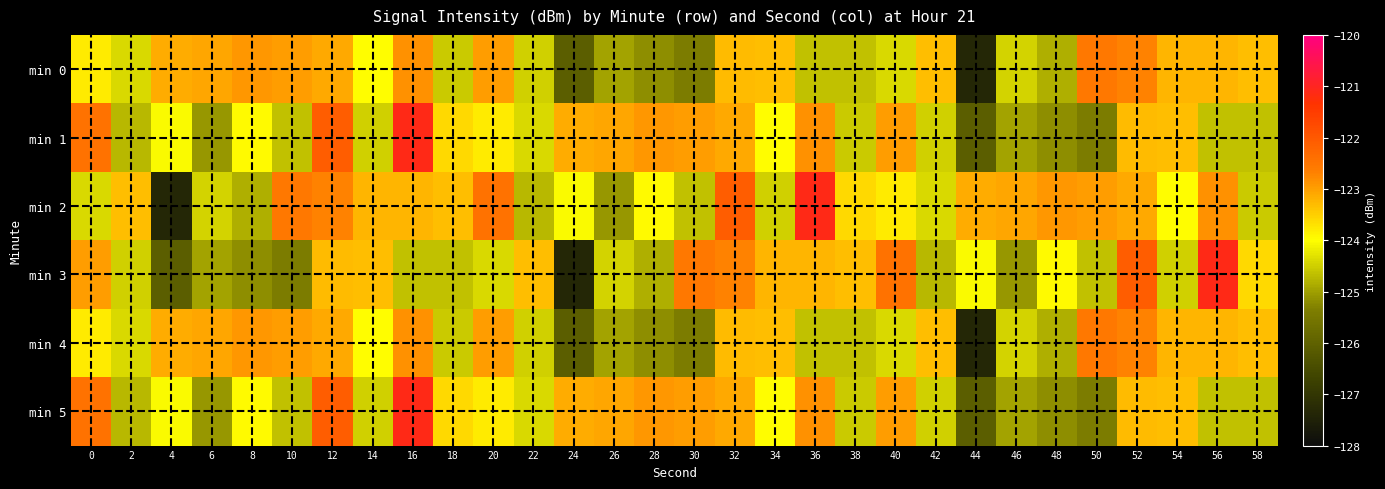

Reading left to right, what are all the values shown in this chart?

min 0: 0=-123.8	2=-124.4	4=-123.2	6=-123.1	8=-122.9	10=-123.0	12=-123.1	14=-124.0	16=-122.8	18=-124.6	20=-123.0	22=-124.5	24=-126.1	26=-125.0	28=-125.2	30=-125.4	32=-123.3	34=-123.3	36=-124.6	38=-124.6	40=-124.4	42=-123.3	44=-127.4	46=-124.5	48=-124.8	50=-122.5	52=-122.7	54=-123.2	56=-123.2	58=-123.3
min 1: 0=-122.4	2=-124.7	4=-124.1	6=-125.1	8=-124.0	10=-124.6	12=-122.1	14=-124.5	16=-121.1	18=-123.6	20=-123.8	22=-124.4	24=-123.2	26=-123.1	28=-122.9	30=-123.0	32=-123.1	34=-124.0	36=-122.8	38=-124.6	40=-123.0	42=-124.5	44=-126.1	46=-125.0	48=-125.2	50=-125.4	52=-123.3	54=-123.3	56=-124.6	58=-124.6
min 2: 0=-124.4	2=-123.3	4=-127.4	6=-124.5	8=-124.8	10=-122.5	12=-122.7	14=-123.2	16=-123.2	18=-123.3	20=-122.4	22=-124.7	24=-124.1	26=-125.1	28=-124.0	30=-124.6	32=-122.1	34=-124.5	36=-121.1	38=-123.6	40=-123.8	42=-124.4	44=-123.2	46=-123.1	48=-122.9	50=-123.0	52=-123.1	54=-124.0	56=-122.8	58=-124.6
min 3: 0=-123.0	2=-124.5	4=-126.1	6=-125.0	8=-125.2	10=-125.4	12=-123.3	14=-123.3	16=-124.6	18=-124.6	20=-124.4	22=-123.3	24=-127.4	26=-124.5	28=-124.8	30=-122.5	32=-122.7	34=-123.2	36=-123.2	38=-123.3	40=-122.4	42=-124.7	44=-124.1	46=-125.1	48=-124.0	50=-124.6	52=-122.1	54=-124.5	56=-121.1	58=-123.6
min 4: 0=-123.8	2=-124.4	4=-123.2	6=-123.1	8=-122.9	10=-123.0	12=-123.1	14=-124.0	16=-122.8	18=-124.6	20=-123.0	22=-124.5	24=-126.1	26=-125.0	28=-125.2	30=-125.4	32=-123.3	34=-123.3	36=-124.6	38=-124.6	40=-124.4	42=-123.3	44=-127.4	46=-124.5	48=-124.8	50=-122.5	52=-122.7	54=-123.2	56=-123.2	58=-123.3
min 5: 0=-122.4	2=-124.7	4=-124.1	6=-125.1	8=-124.0	10=-124.6	12=-122.1	14=-124.5	16=-121.1	18=-123.6	20=-123.8	22=-124.4	24=-123.2	26=-123.1	28=-122.9	30=-123.0	32=-123.1	34=-124.0	36=-122.8	38=-124.6	40=-123.0	42=-124.5	44=-126.1	46=-125.0	48=-125.2	50=-125.4	52=-123.3	54=-123.3	56=-124.6	58=-124.6